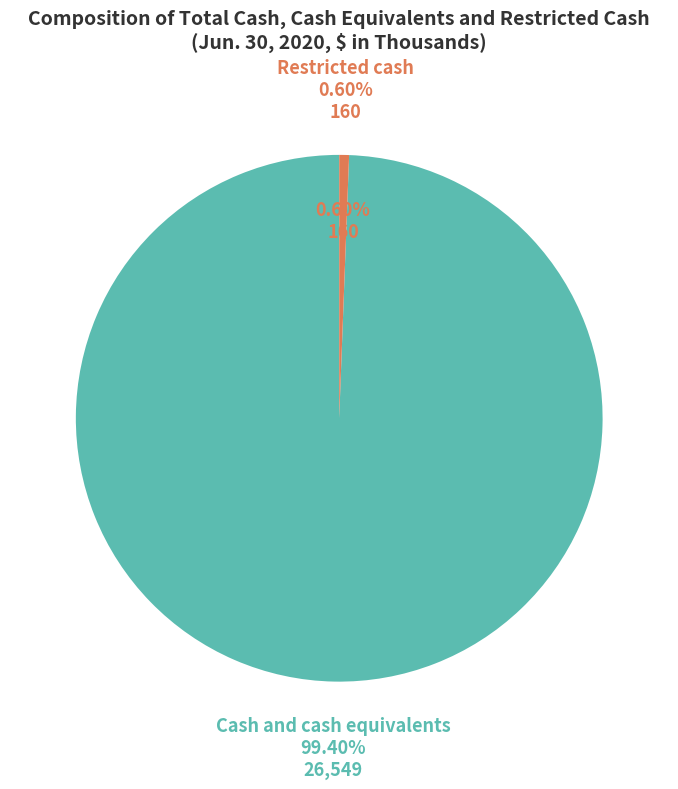

How many segments does this pie chart have?

2